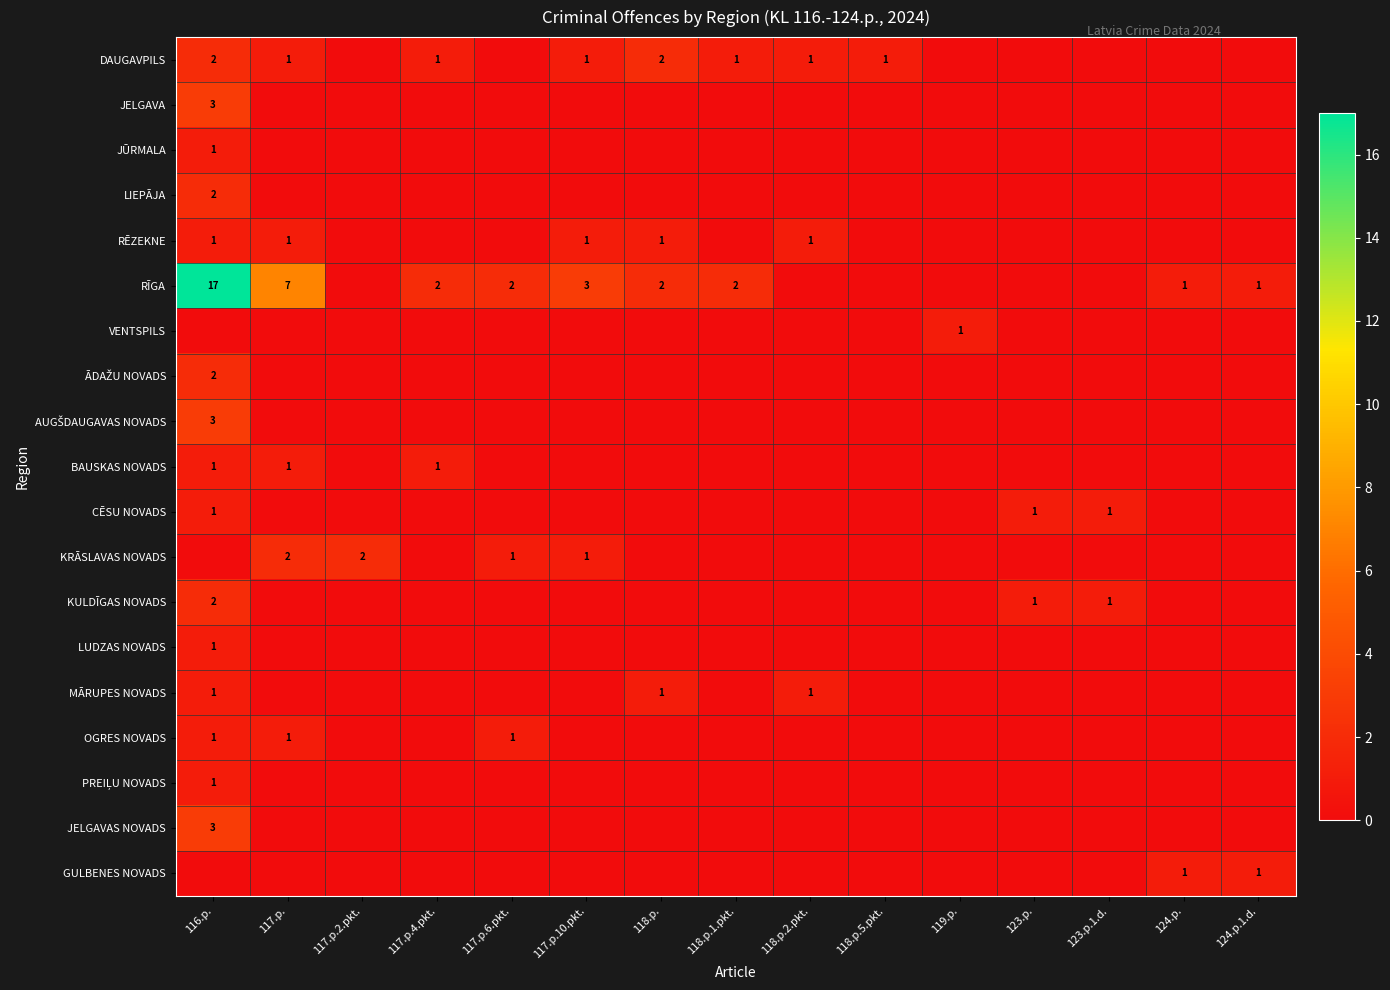

Is the value of AUGŠDAUGAVAS NOVADS at 118.p. greater than the value of KRĀSLAVAS NOVADS at 117.p.10.pkt.?

No